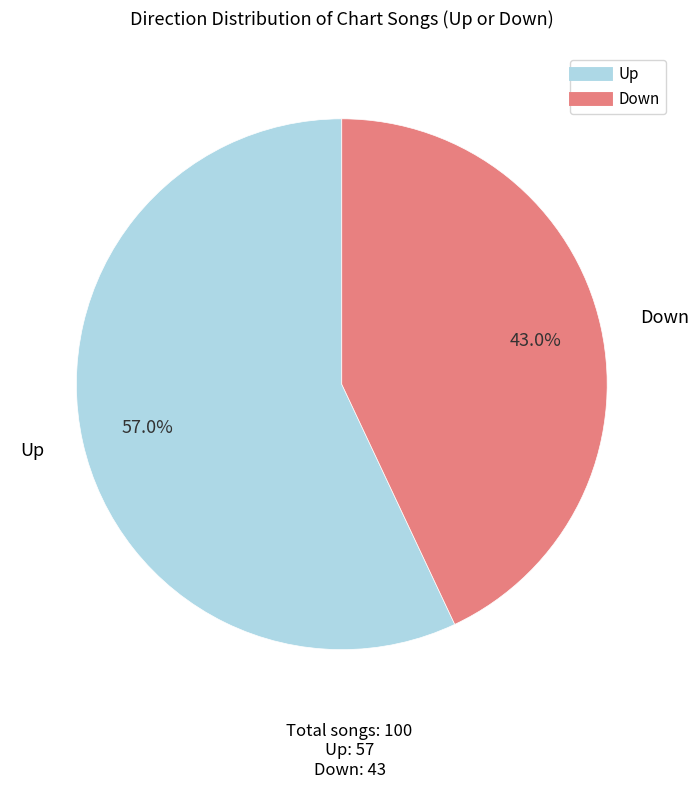

Does any single category account for the majority?

Yes